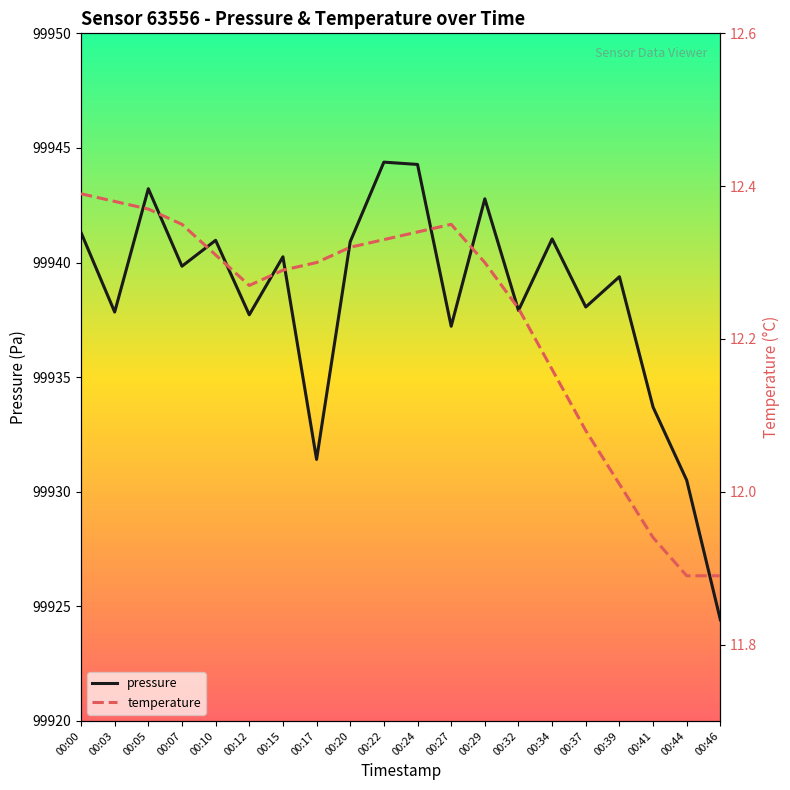

At which label does temperature first exceed 12?

00:00